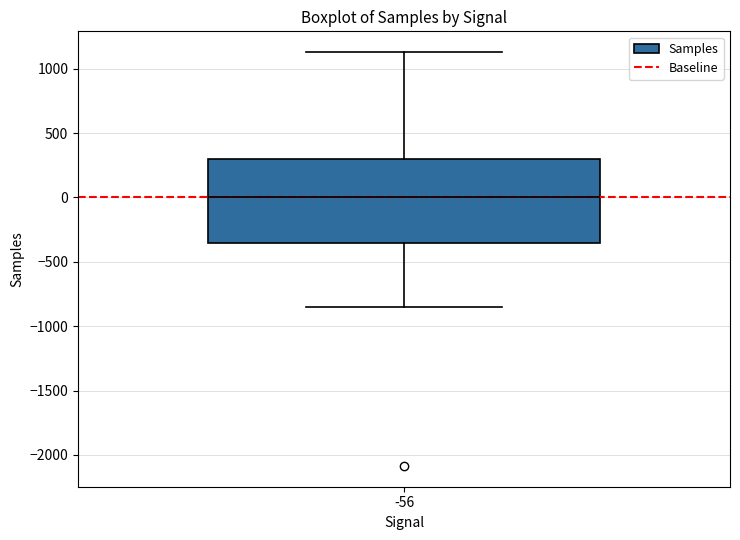

Read this box plot against the y-axis: the position of the median line, the range covered by the box, and the ends of both whiskers. The values are not printed on the chart, so give them approximately, as read against the axis.

median 0, box -350 to 300, whiskers -850 to 1150